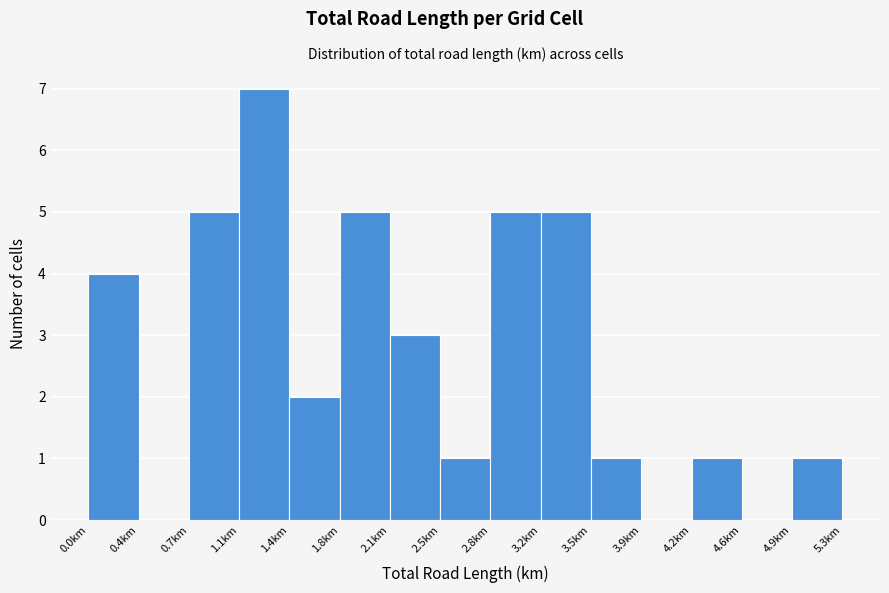

Reading left to right, list every bar in this chart as the range it spans on the x-axis followed by its height. Neither the bar edges nor the heights are printed on the chart, so give them approximately, as read against the axes.

0.00 to 0.35: 4
0.35 to 0.70: 0
0.70 to 1.05: 5
1.05 to 1.40: 7
1.40 to 1.75: 2
1.75 to 2.10: 5
2.10 to 2.45: 3
2.45 to 2.80: 1
2.80 to 3.15: 5
3.15 to 3.50: 5
3.50 to 3.85: 1
3.85 to 4.20: 0
4.20 to 4.55: 1
4.55 to 4.90: 0
4.90 to 5.25: 1